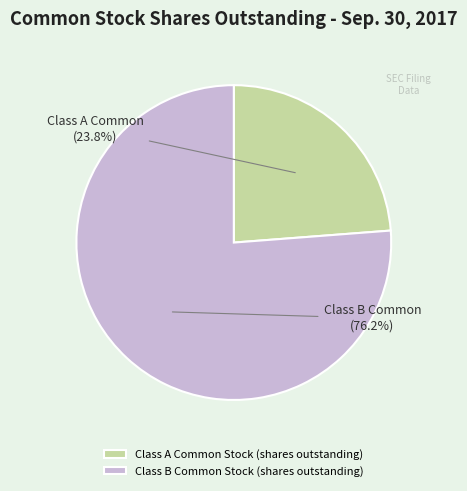

To the nearest percent, what is the difference between the largest and smallest slice percentages?

52%